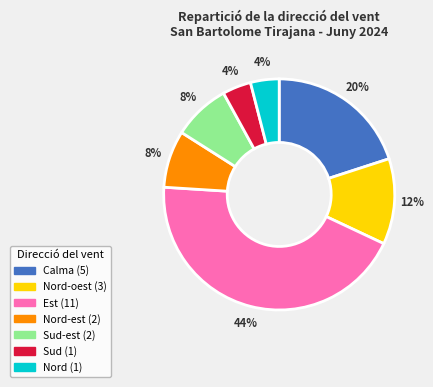

To the nearest percent, what is the average slice percentage?

14%